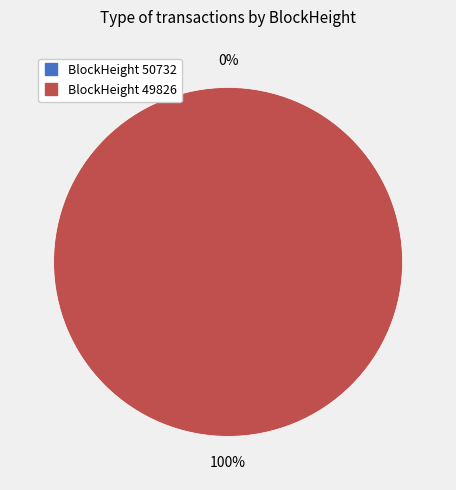

What is the largest slice in the pie chart?

49826